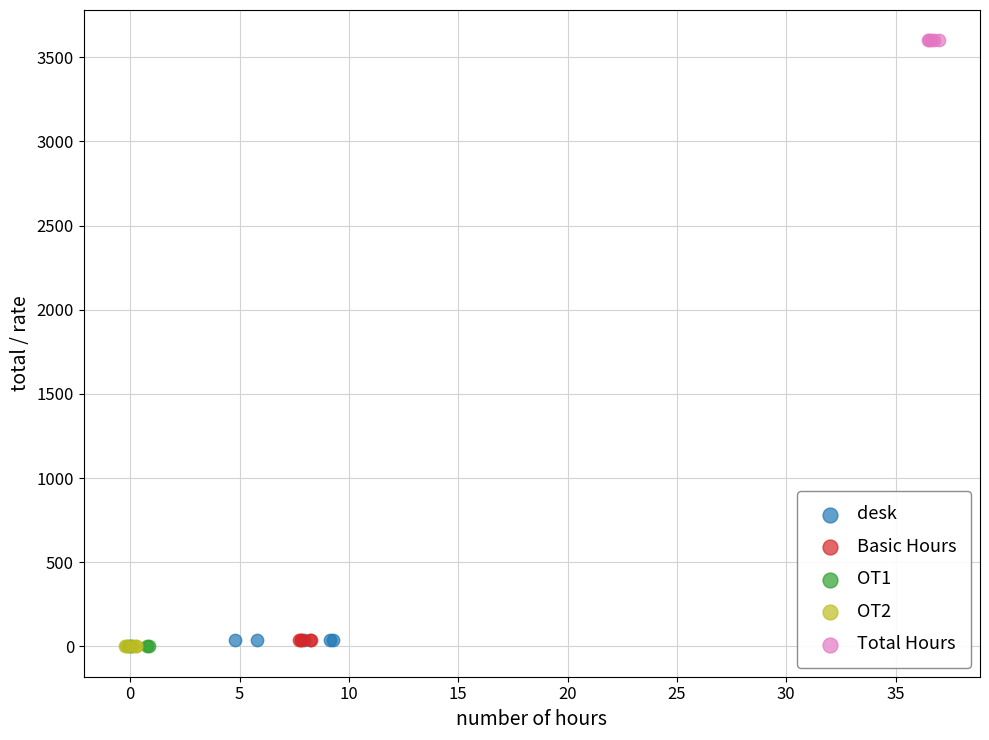

What are all the series names shown in the legend?

desk, Basic Hours, OT1, OT2, Total Hours